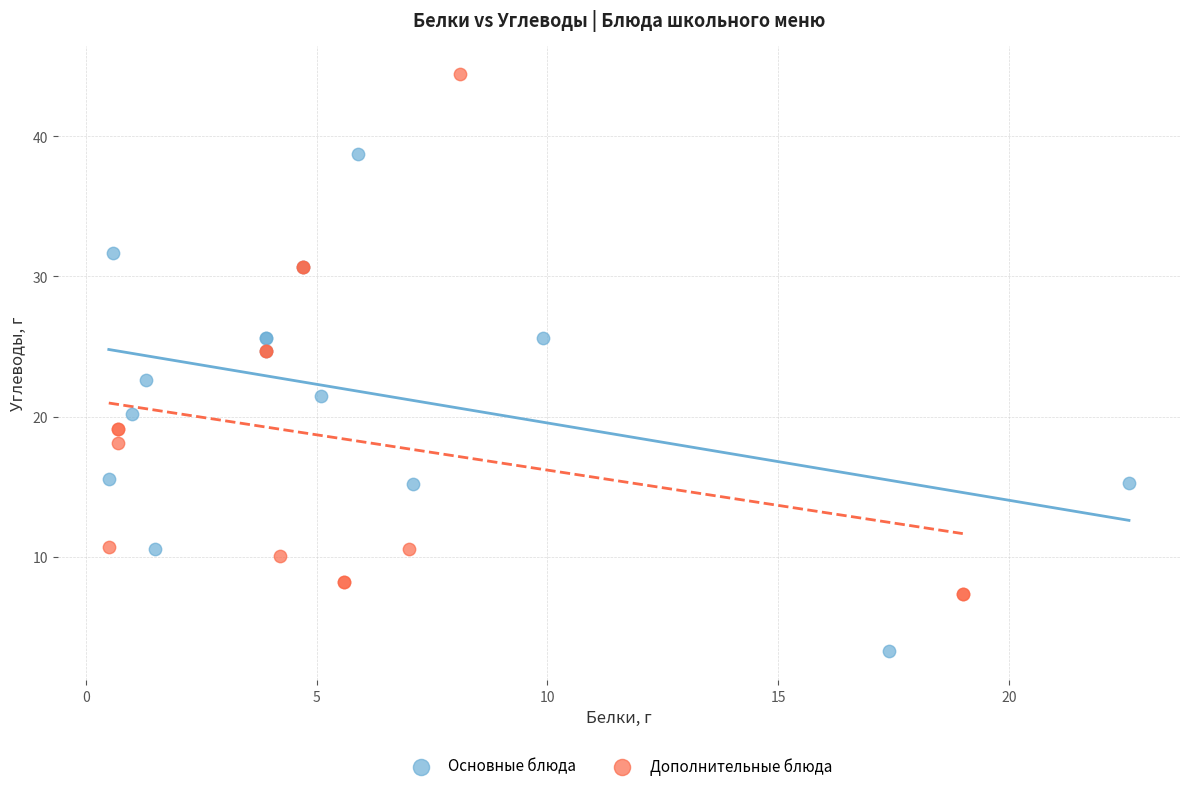

What are all the series names shown in the legend?

Основные блюда, Дополнительные блюда